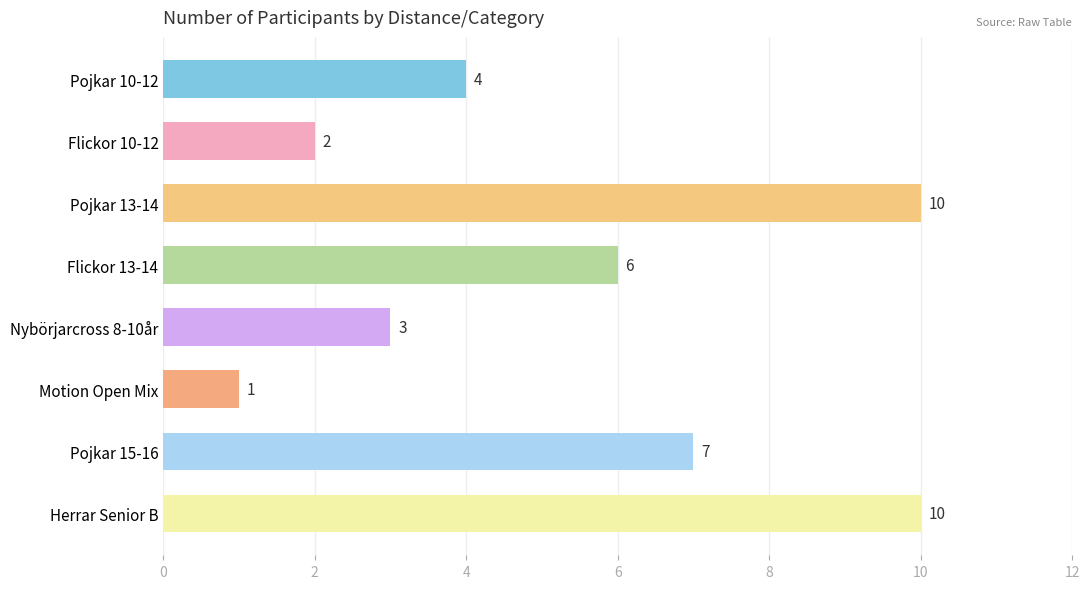

Which category has the lowest value across all series?

Motion Open Mix